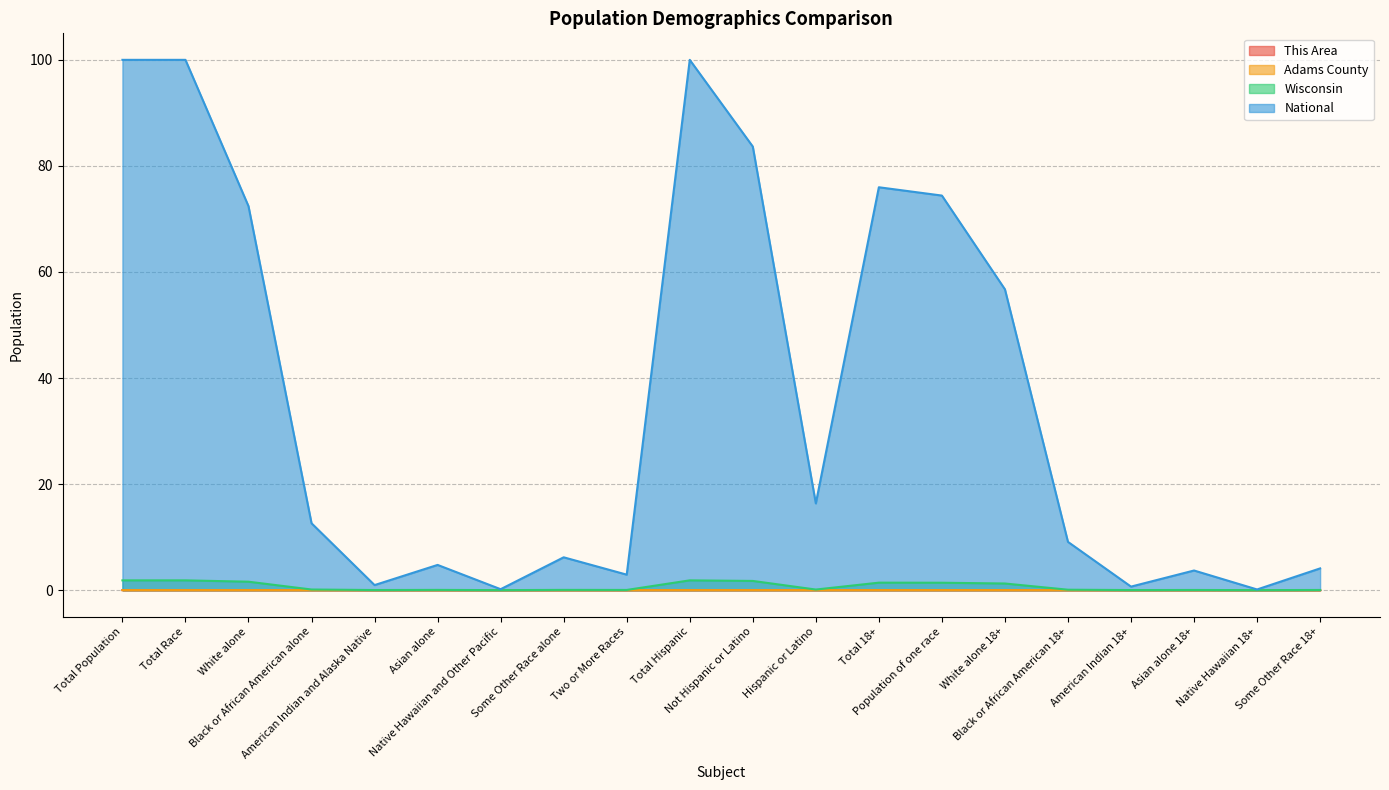

At which category is the sum across all series the highest?

Total Population